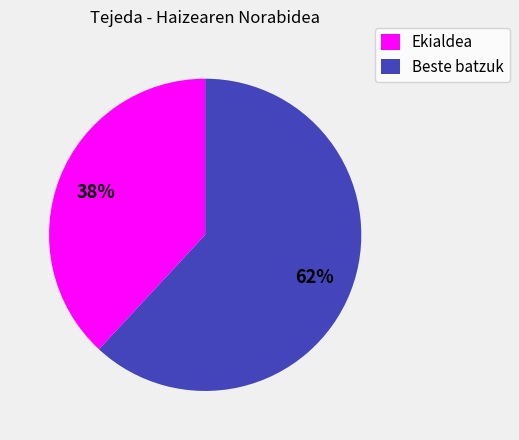

To the nearest percent, what percentage of the pie is Beste batzuk?

62%